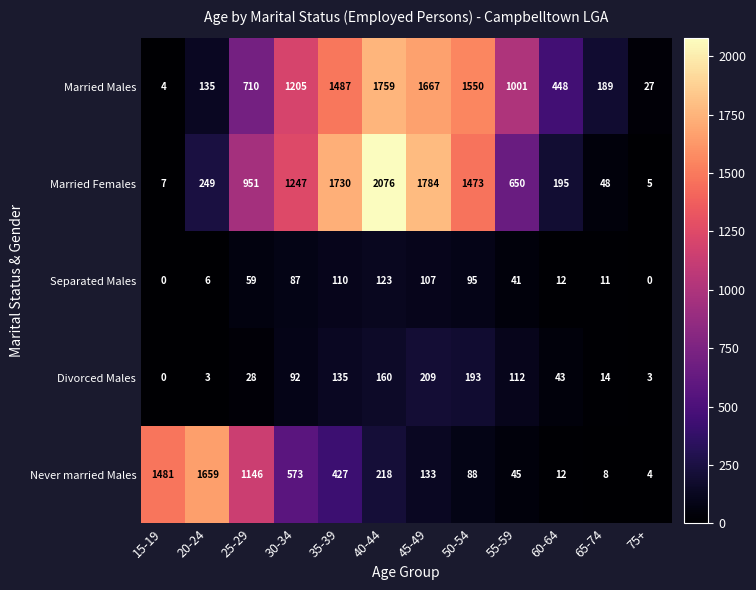

How many data points does each series have?

12